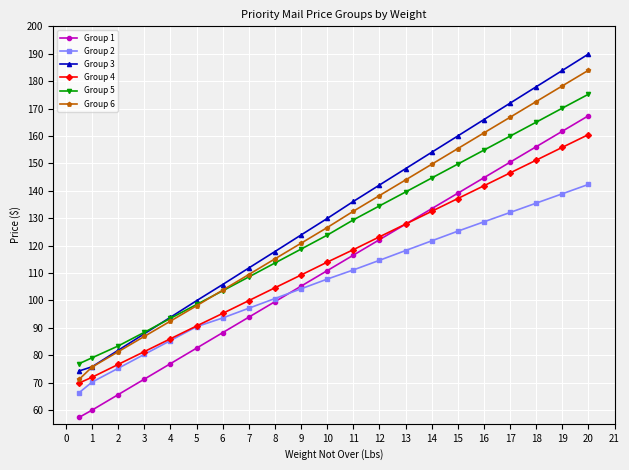

What is the lowest value of the Group 5 series?

76.9